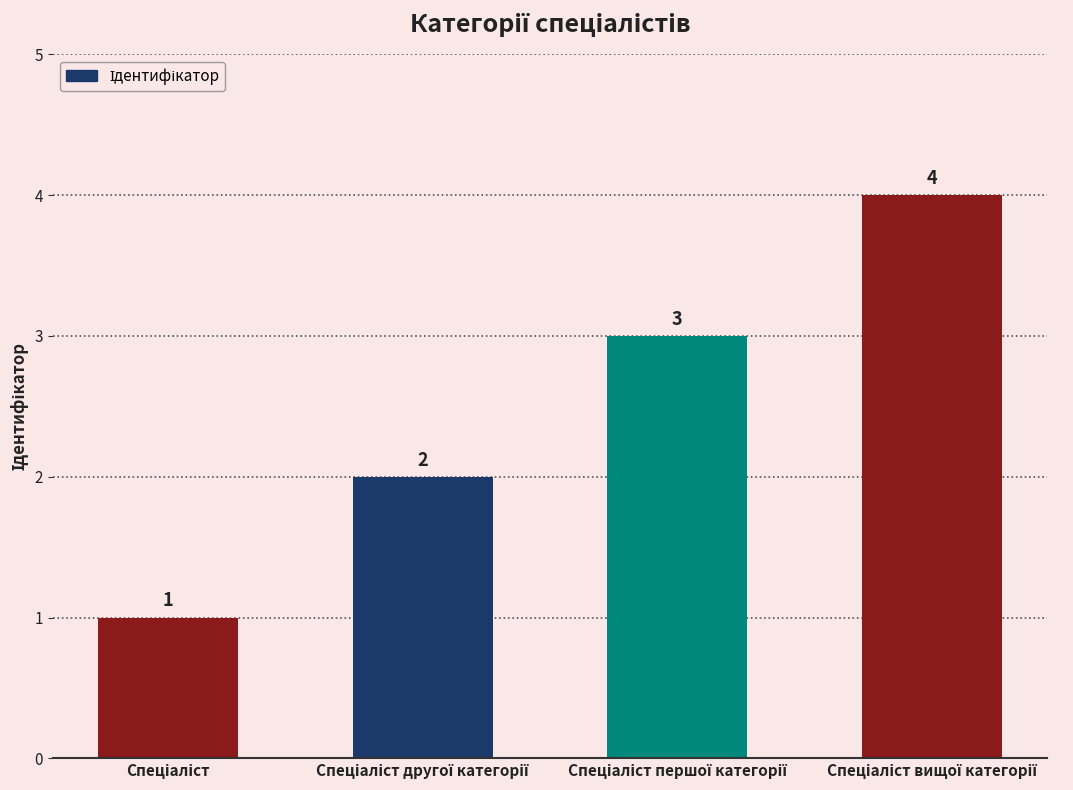

What is the difference between the maximum and second lowest values?

2